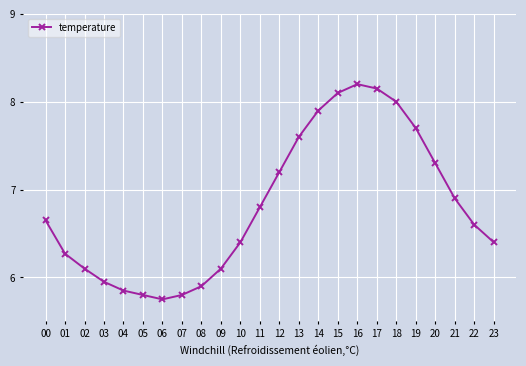

What is the value of the 20th point from the left?

7.7